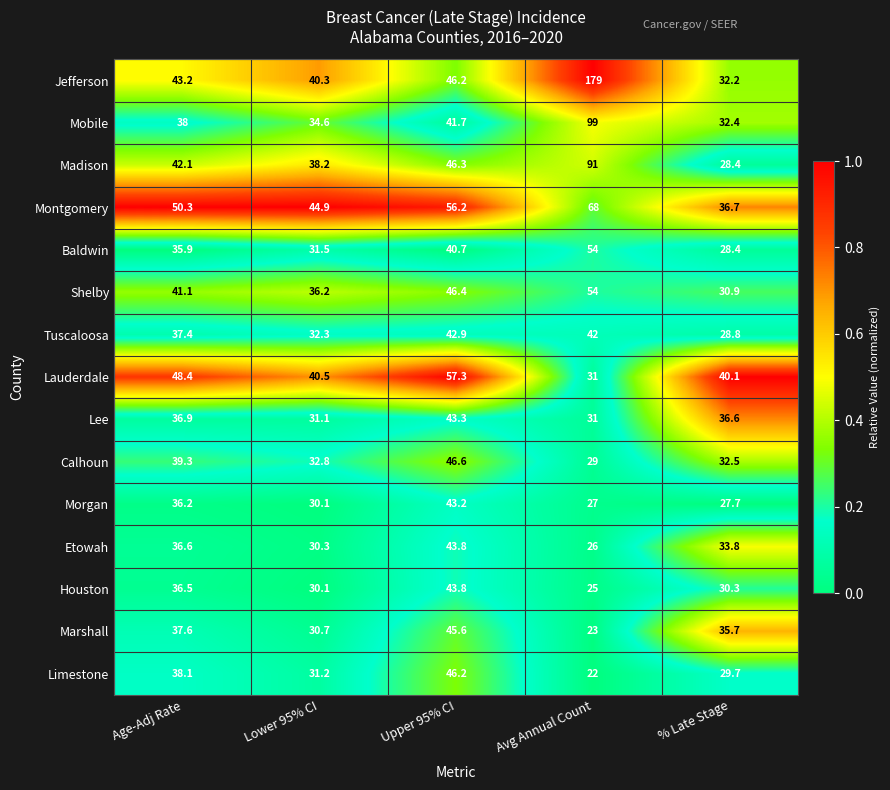

What is the greatest value displayed?

179.0